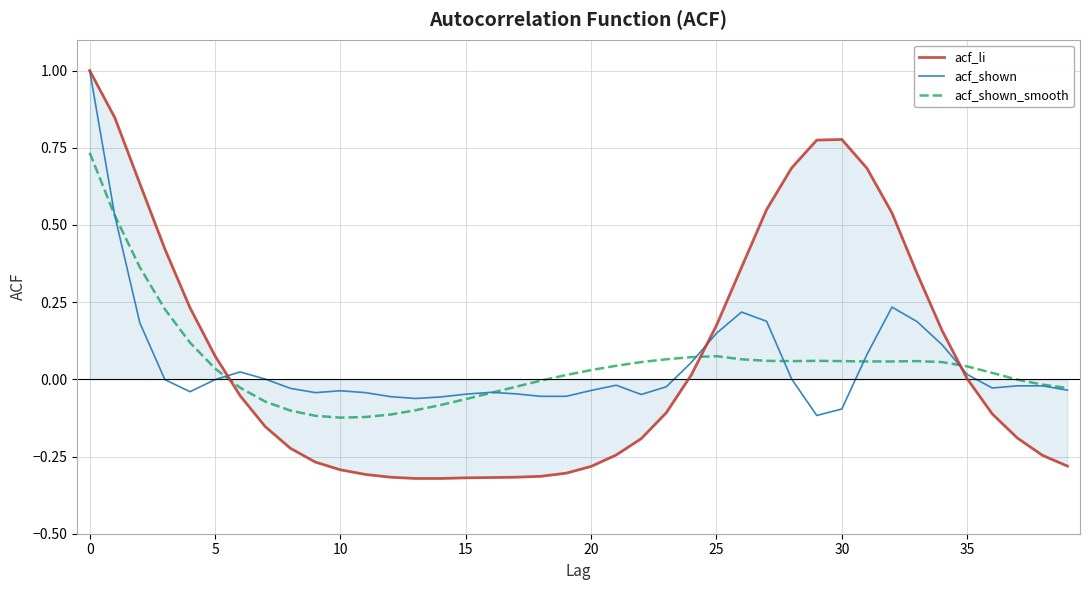

What is the highest value of the acf_li series?

1.0